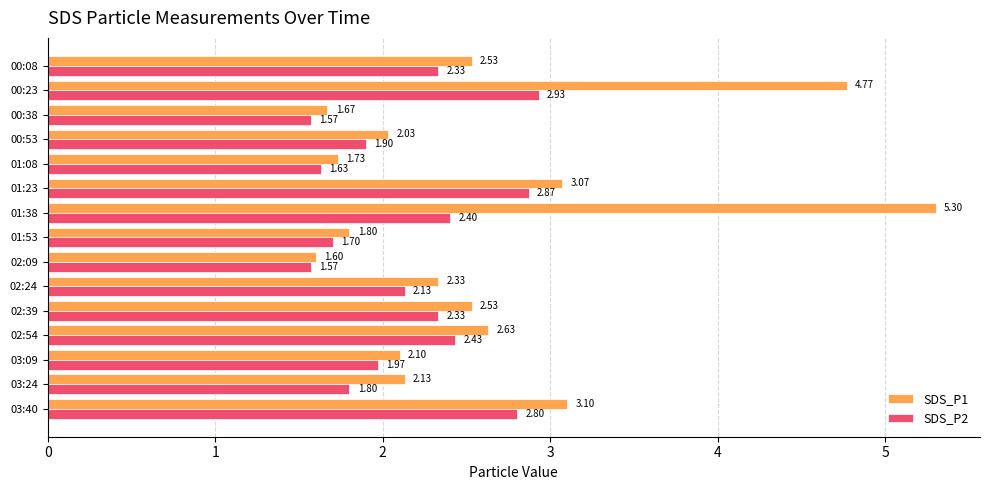

Is the value of SDS_P1 at 02:24 greater than the value of SDS_P2 at 03:09?

Yes